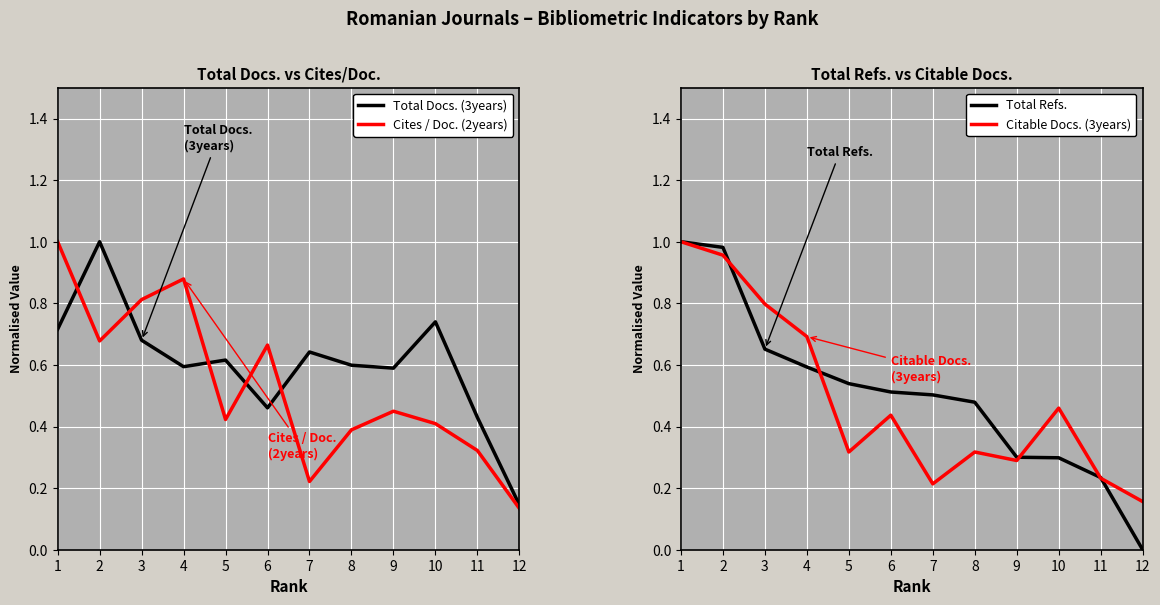

True or false: Total Docs. (3years) and Citable Docs. (3years) intersect in this chart.

True